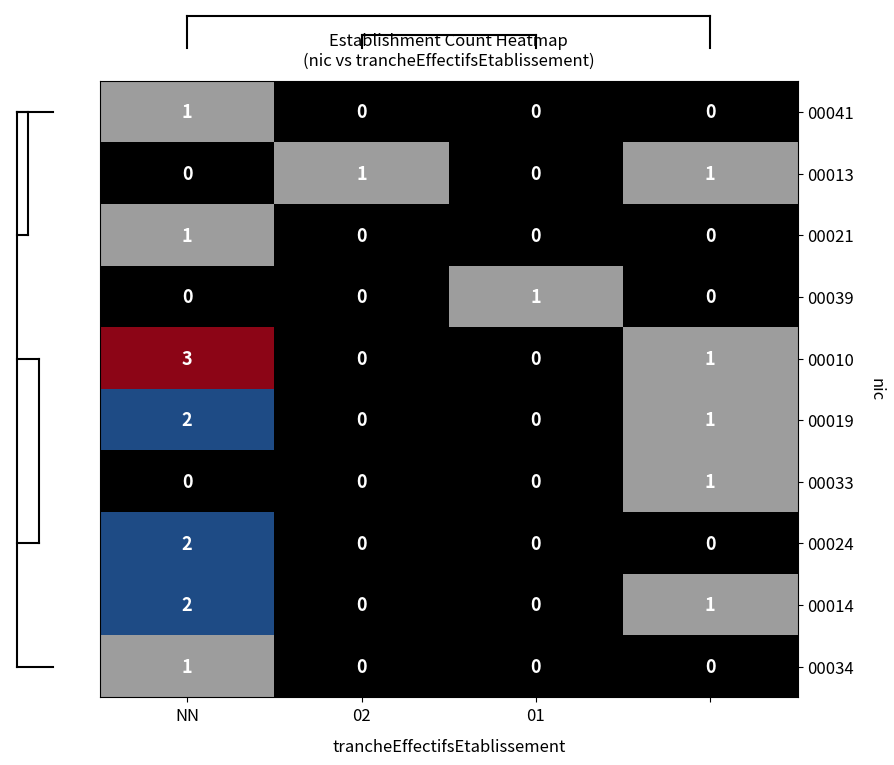

Which series has the largest range (max minus min)?

00010